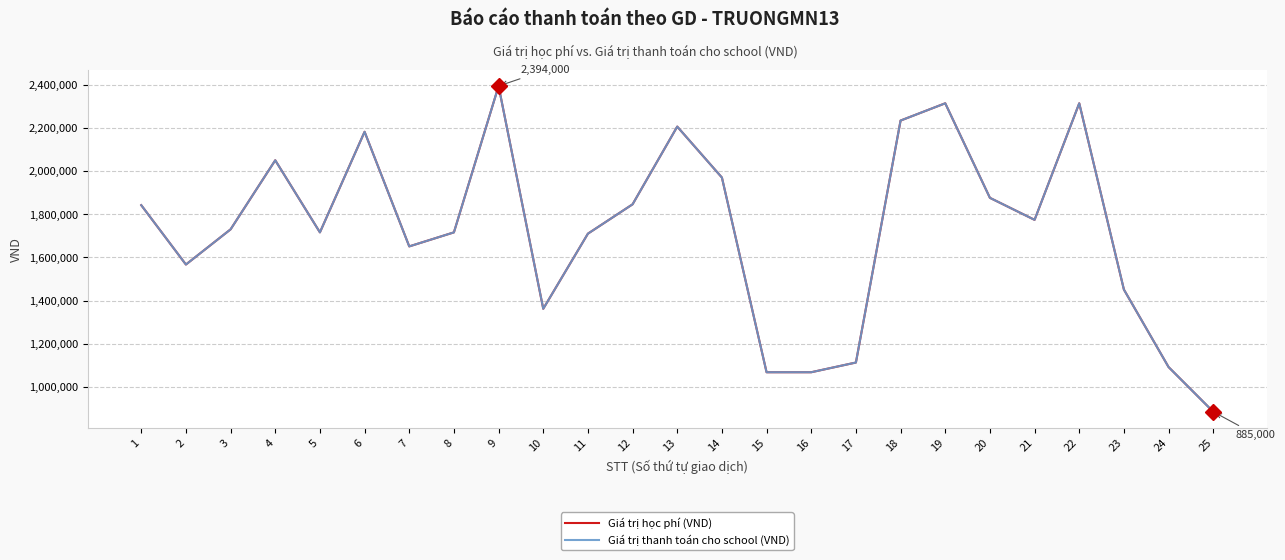

Does the chart display data point markers on the line(s)?

No